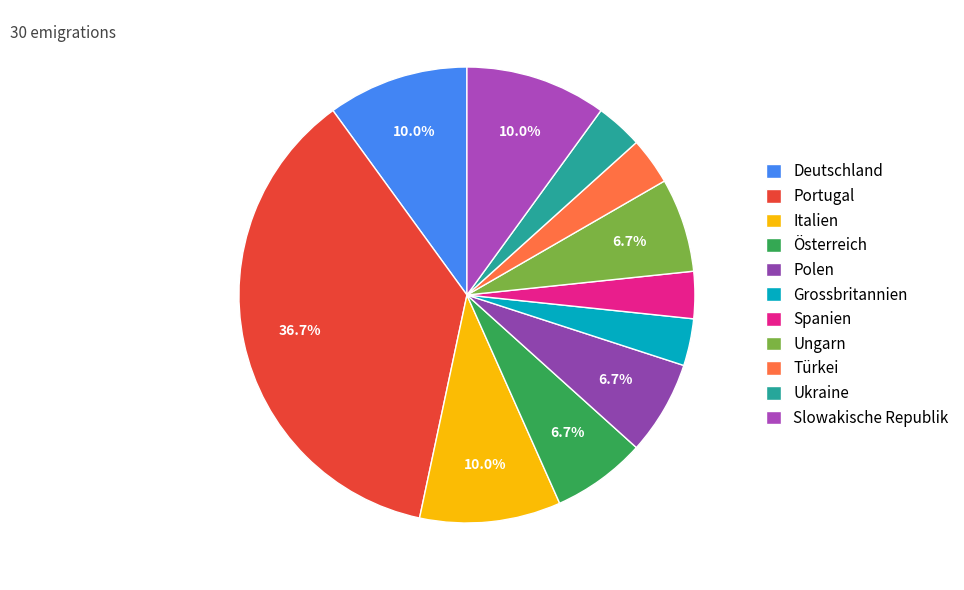

Is there any slice that represents more than half of the pie?

No